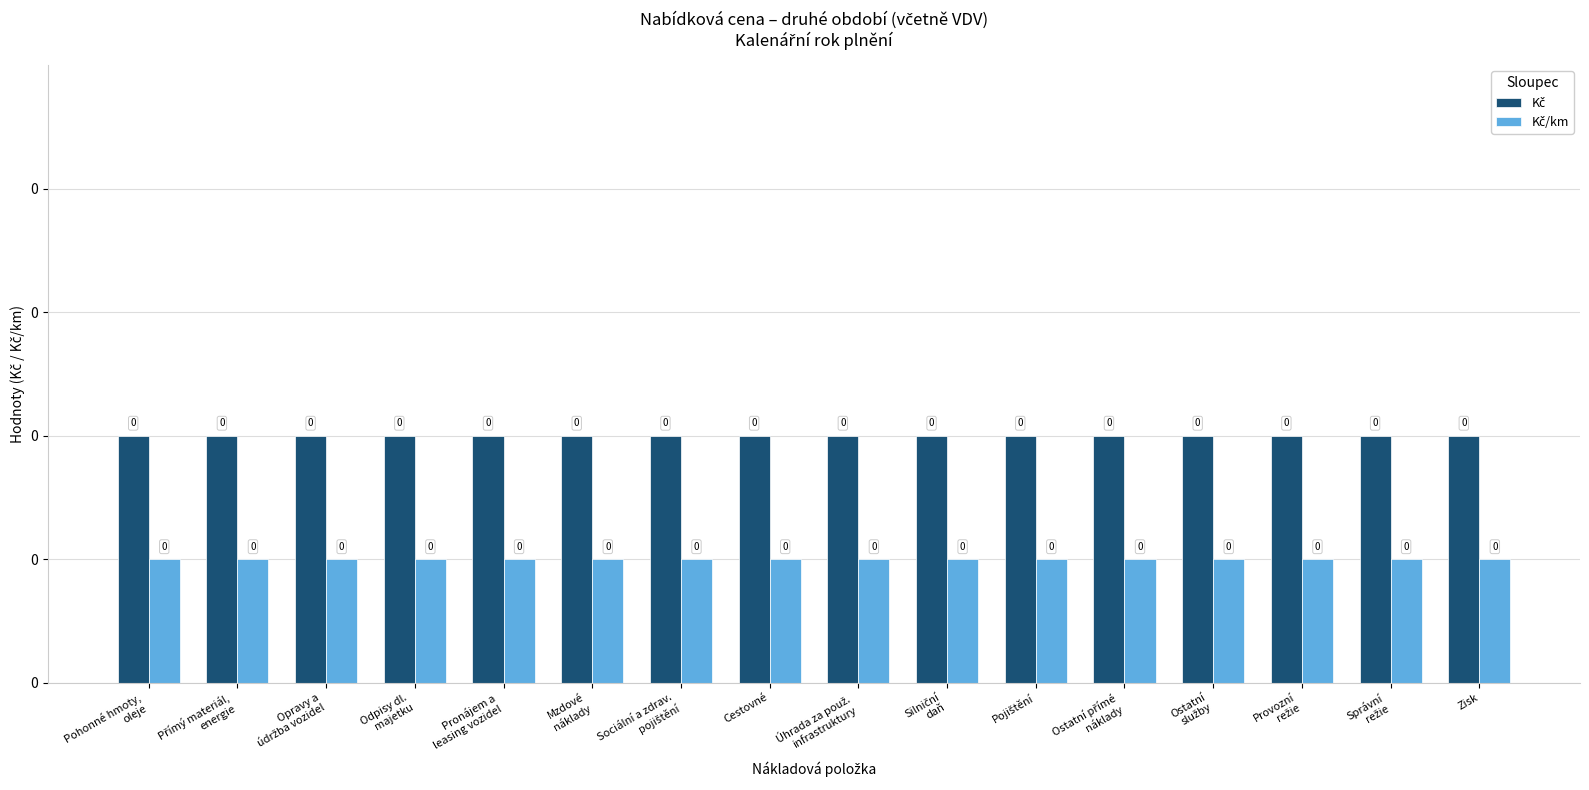

Does the chart contain any negative values?

No